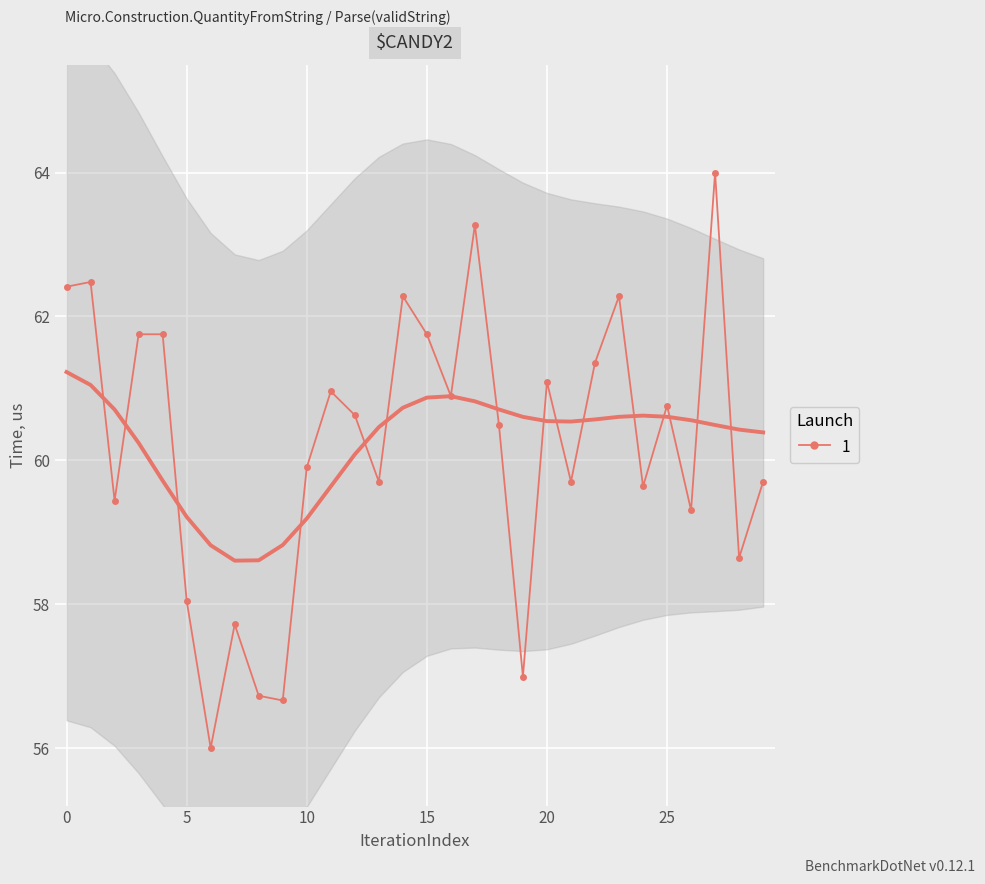

What is the difference between the values at 14 and 16?

1.4